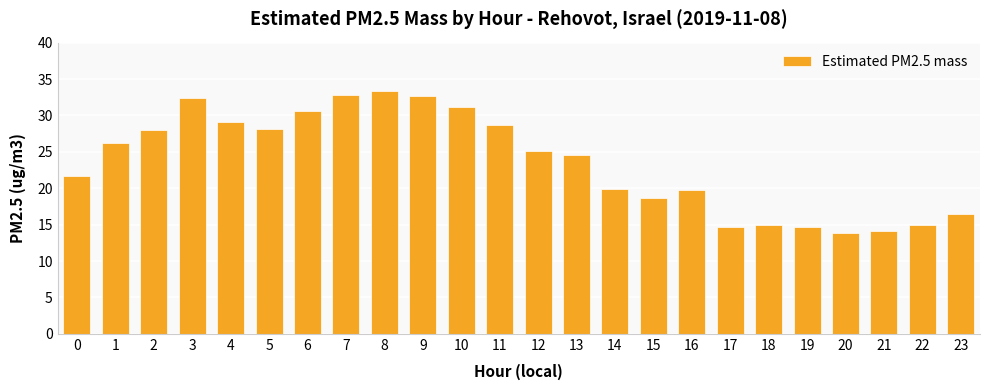

What is the value of the 2nd bar from the left?

26.2